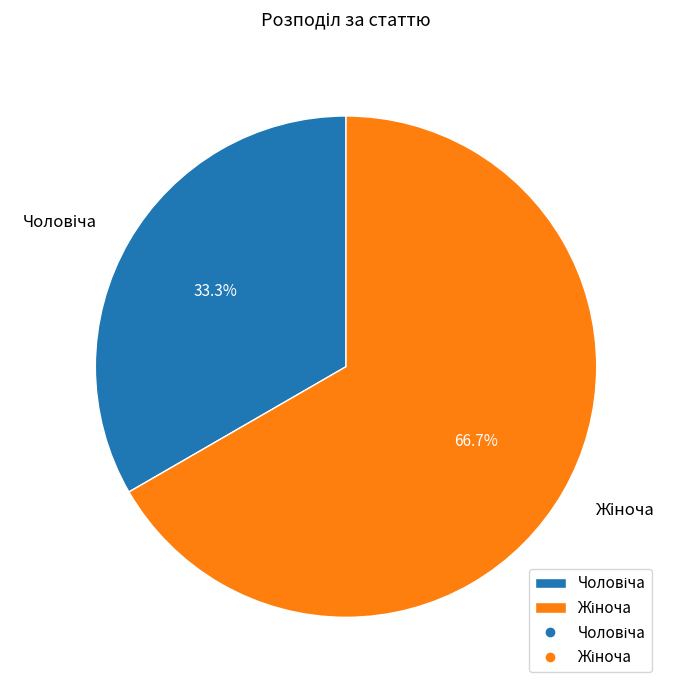

Is there any slice that represents more than half of the pie?

Yes